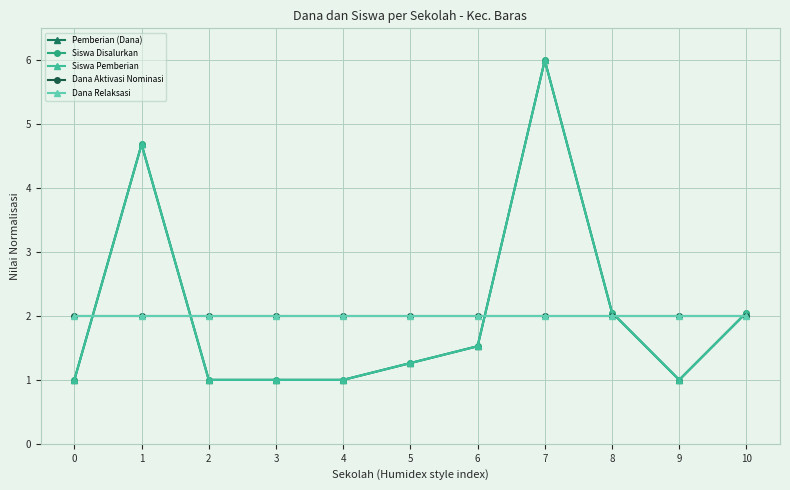

Is this an area chart (filled region under the line)?

No